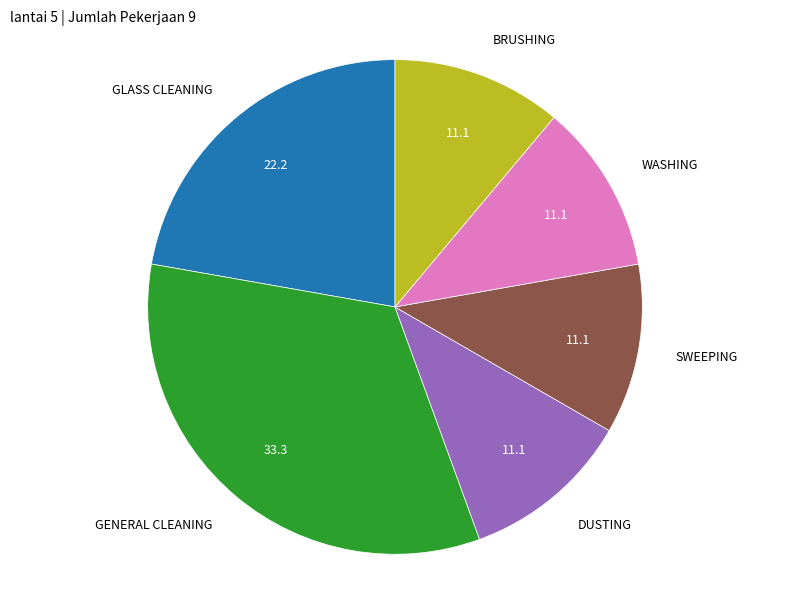

Is there any slice that represents more than half of the pie?

No